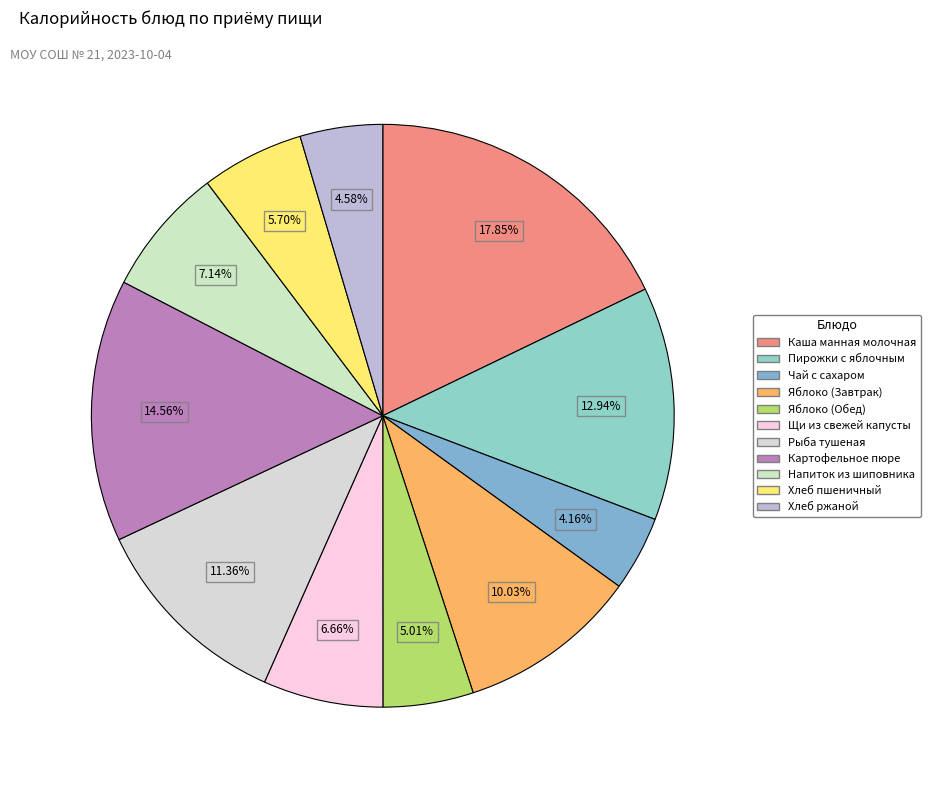

How many segments does this pie chart have?

11